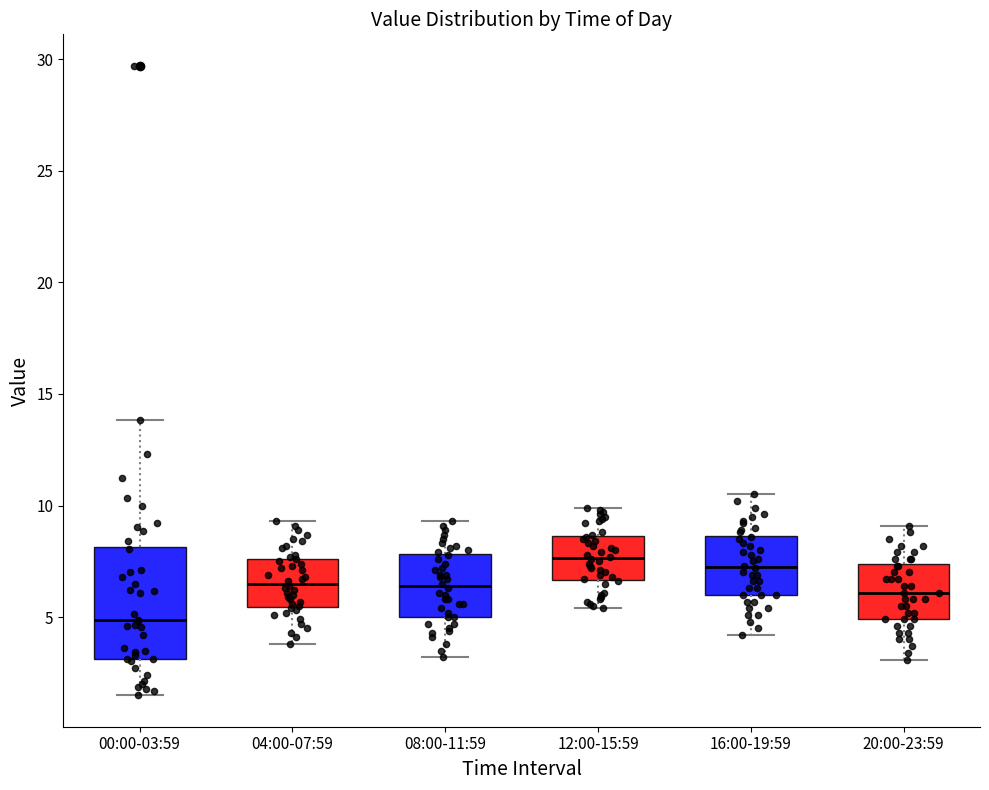

Which box is the tallest, from its lower edge to its upper edge?

00:00-03:59